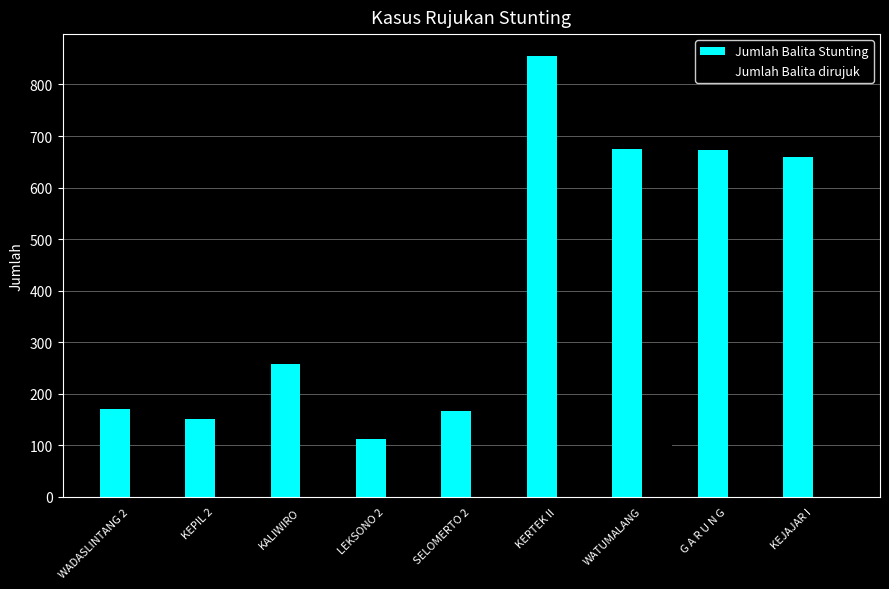

What is the sum of all Jumlah Balita Stunting values?

3717